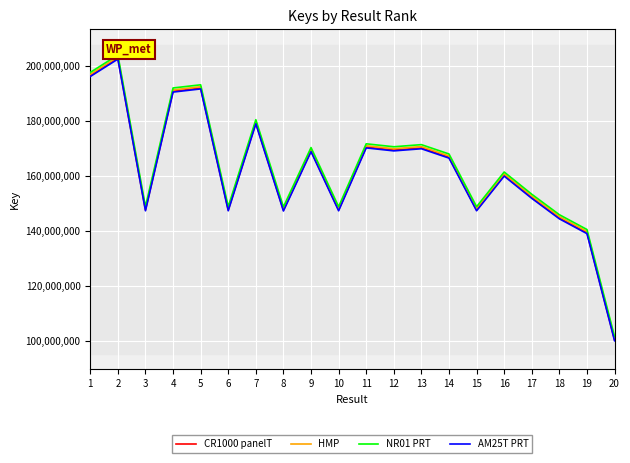

How many lines are shown in the chart?

4